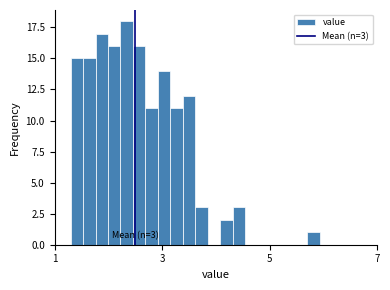

Around what value on the x-axis is the tallest bar? Give the approximate position of its centre, as read against the axis.

2.4